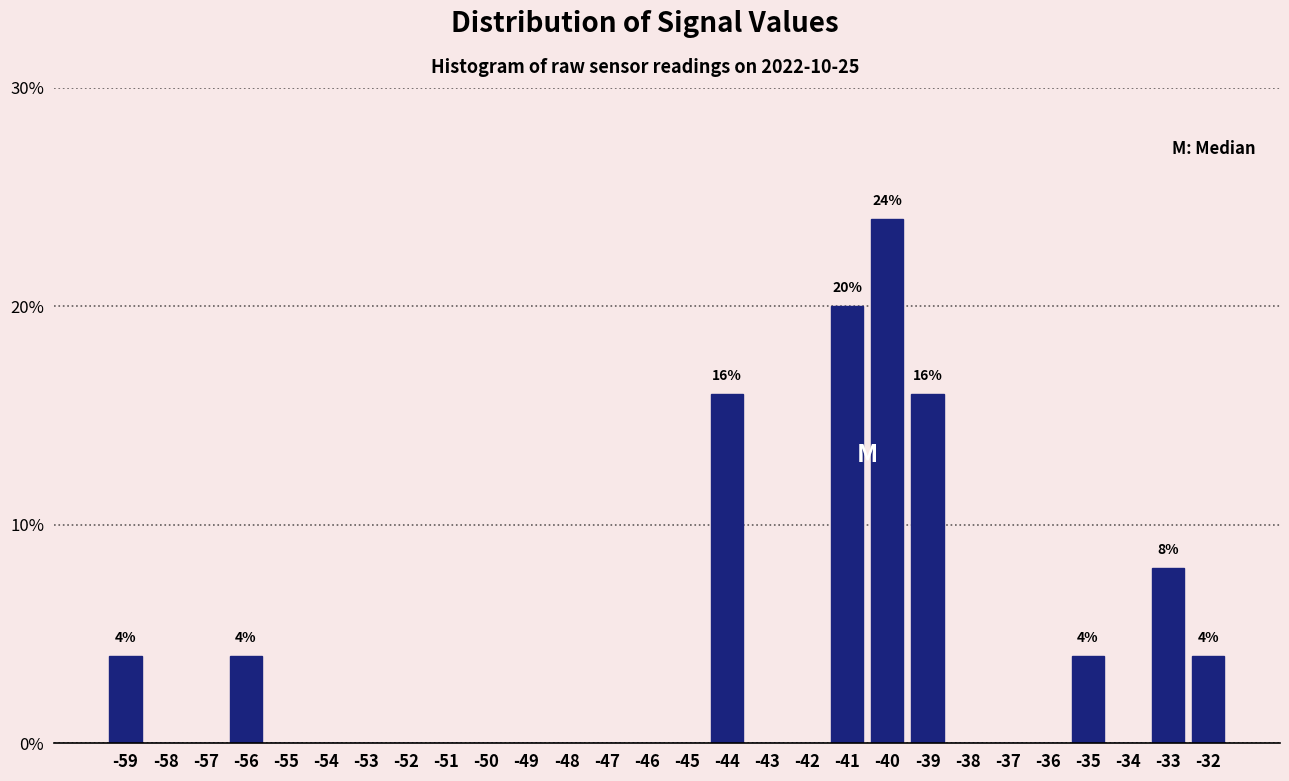

Reading right to left, transcribe all the data shown in this chart.

-32=4	-33=8	-34=0	-35=4	-36=0	-37=0	-38=0	-39=16	-40=24	-41=20	-42=0	-43=0	-44=16	-45=0	-46=0	-47=0	-48=0	-49=0	-50=0	-51=0	-52=0	-53=0	-54=0	-55=0	-56=4	-57=0	-58=0	-59=4